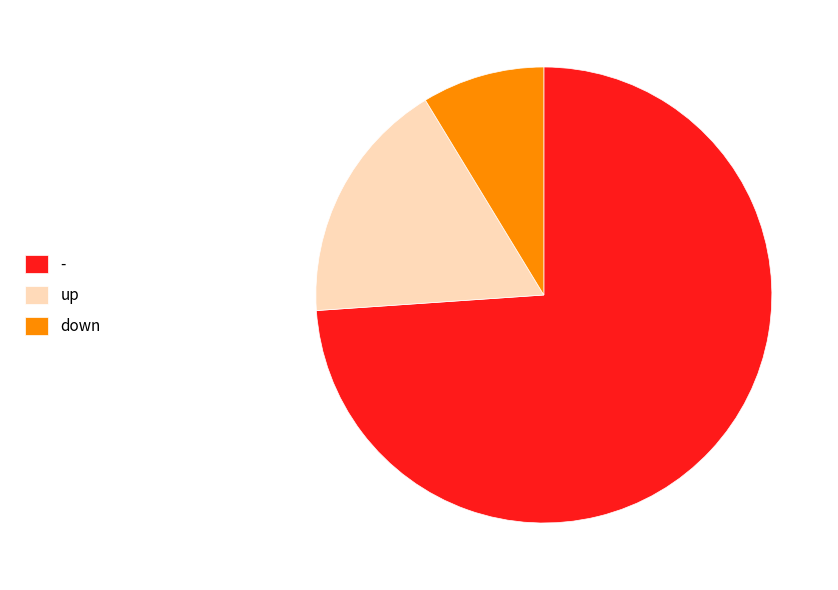

Do - and up together represent more than half of the pie?

Yes